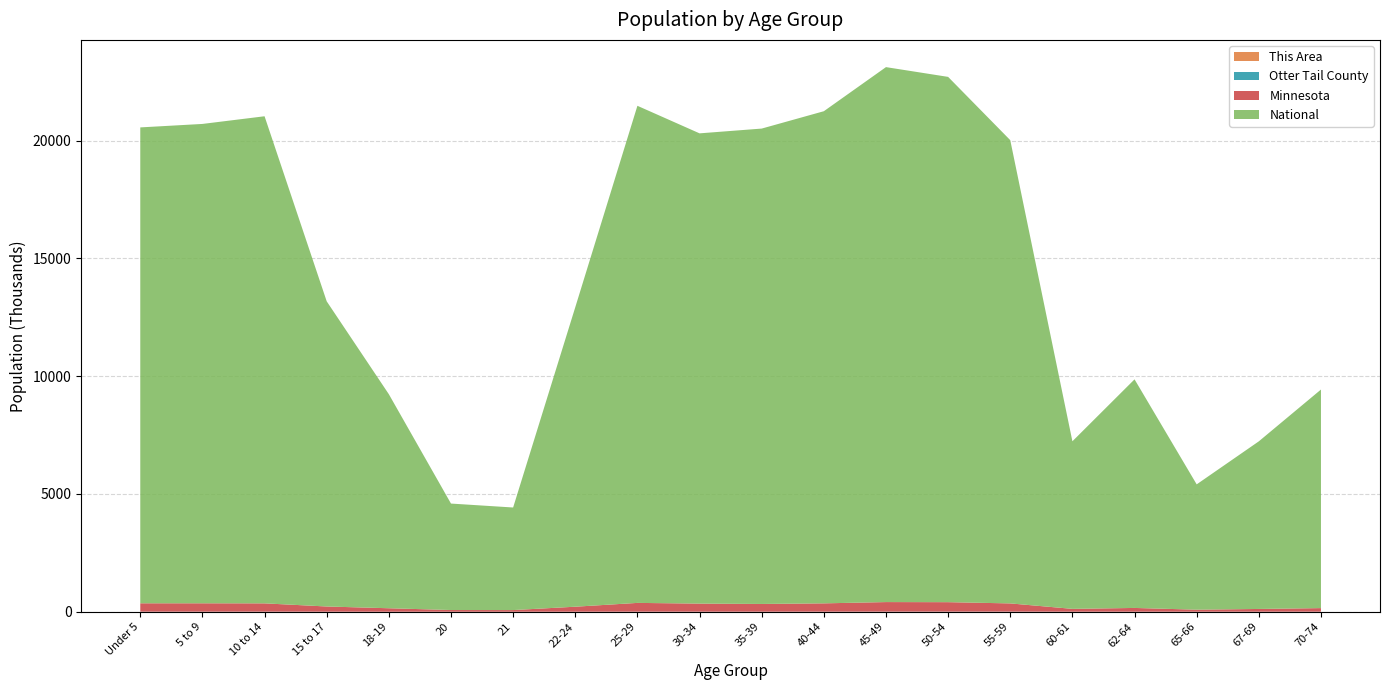

Reading right to left, transcribe all the data shown in this chart.

This Area: 70-74=45	67-69=39	65-66=13	62-64=29	60-61=29	55-59=68	50-54=76	45-49=69	40-44=45	35-39=53	30-34=78	25-29=88	22-24=44	21=15	20=20	18-19=28	15 to 17=40	10 to 14=74	5 to 9=70	Under 5=103
Otter Tail County: 70-74=2709	67-69=2009	65-66=1438	62-64=2326	60-61=1729	55-59=4455	50-54=4808	45-49=4285	40-44=3248	35-39=2553	30-34=2711	25-29=2935	22-24=1519	21=508	20=493	18-19=1244	15 to 17=2321	10 to 14=3589	5 to 9=3232	Under 5=3315
Minnesota: 70-74=151857	67-69=116412	65-66=86158	62-64=159014	60-61=120761	55-59=349589	50-54=401695	45-49=406203	40-44=352904	35-39=328190	30-34=342900	25-29=372686	22-24=212325	21=70594	20=72732	18-19=147148	15 to 17=220681	10 to 14=352342	5 to 9=355536	Under 5=355504
National: 70-74=9278166	67-69=7115361	65-66=5319902	62-64=9704197	60-61=7113727	55-59=19664805	50-54=22298125	45-49=22708591	40-44=20890964	35-39=20179642	30-34=19962099	25-29=21101849	22-24=12712576	21=4354294	20=4519129	18-19=9086089	15 to 17=12954254	10 to 14=20677194	5 to 9=20348657	Under 5=20201362